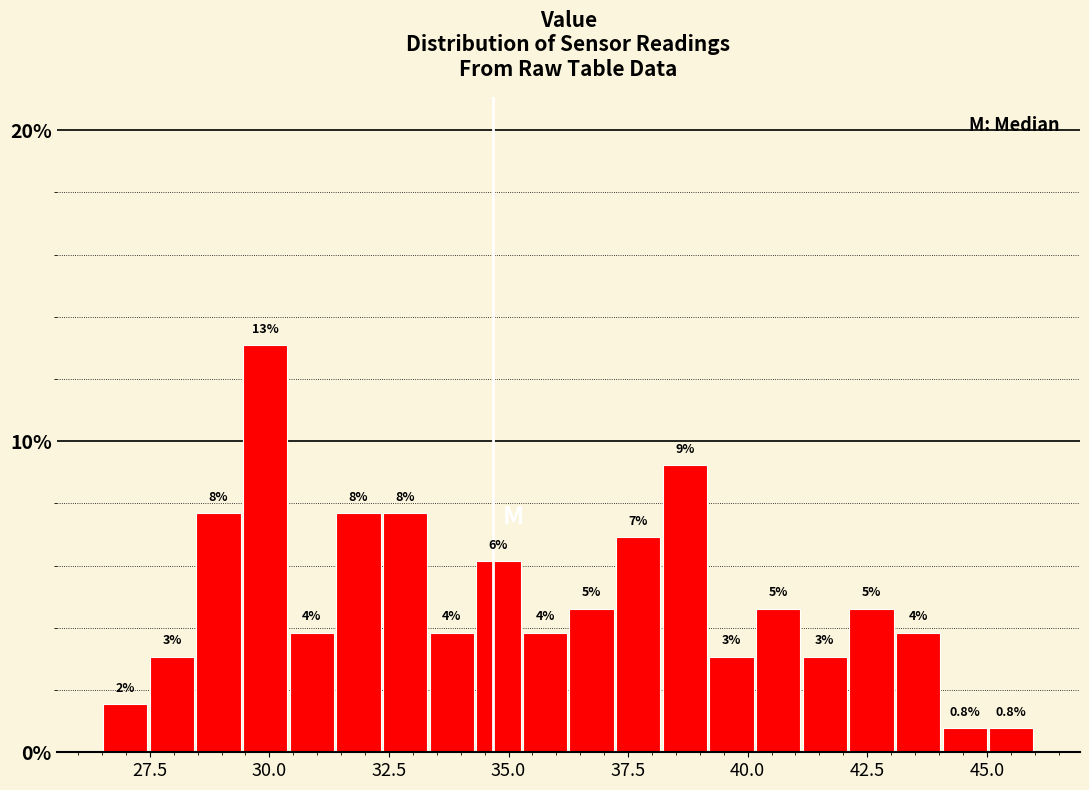

Read against the x-axis, roughly where is the centre of the tallest bar?

30.0